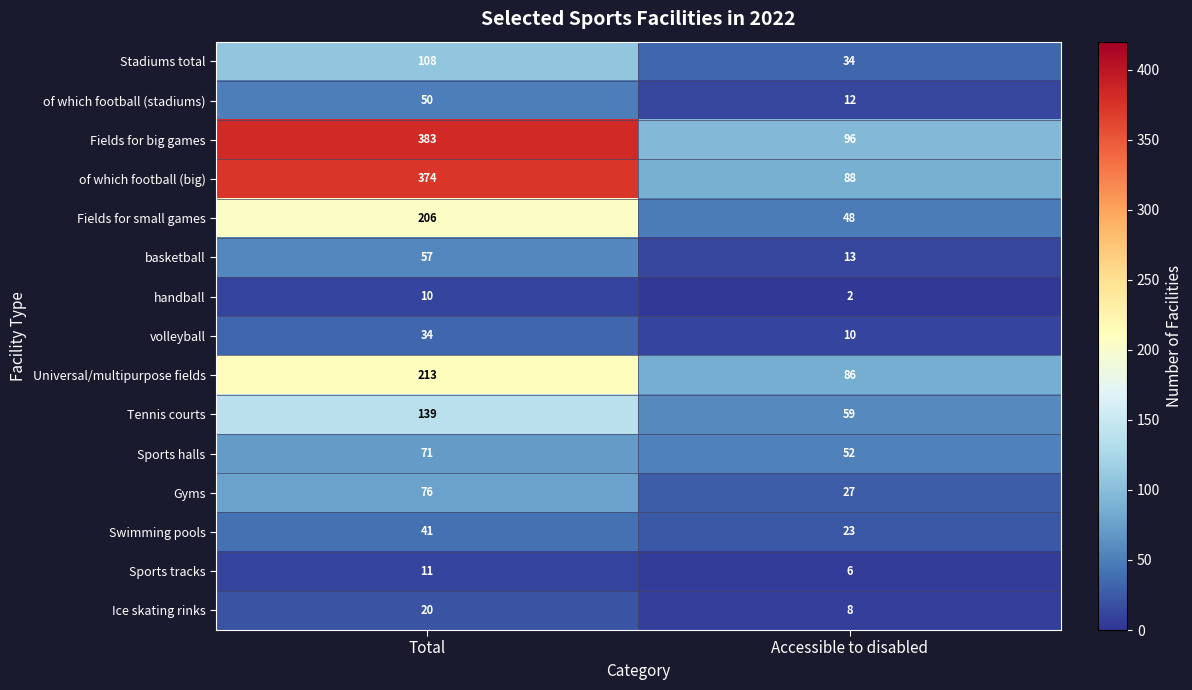

True or false: Swimming pools has a value of 62 at Total.

False